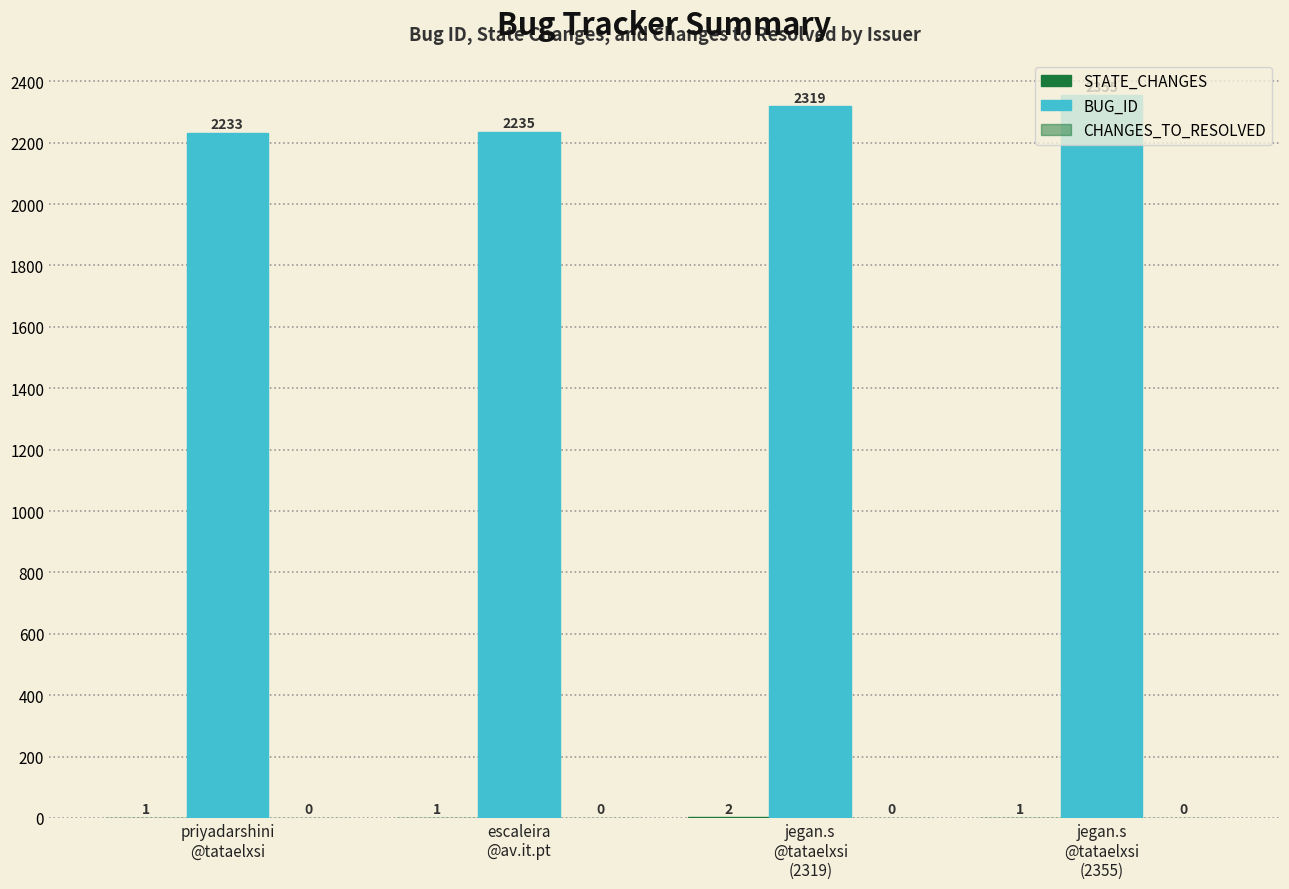

Reading left to right, list all the values displayed in this chart.

STATE_CHANGES: 1	1	2	1
BUG_ID: 2233	2235	2319	2355
CHANGES_TO_RESOLVED: 0	0	0	0